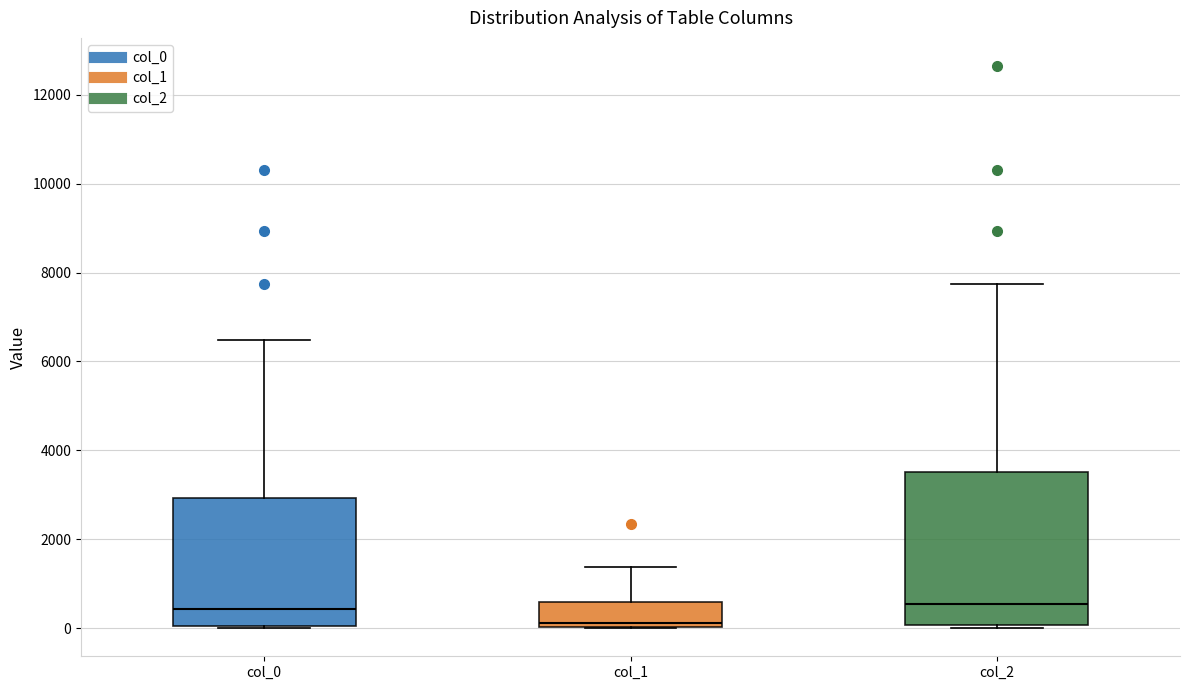

Reading left to right, transcribe this box plot: for each box, give where its median line is, the range the box spans, and where its two whiskers end, as read against the y-axis. The values are not printed on the chart, so give them approximately, as read against the axis.

col_0: median 400, box 0 to 3000, whiskers 0 to 6400
col_1: median 200, box 0 to 600, whiskers 0 to 1400
col_2: median 600, box 0 to 3600, whiskers 0 (just below the box's lower edge) to 7800